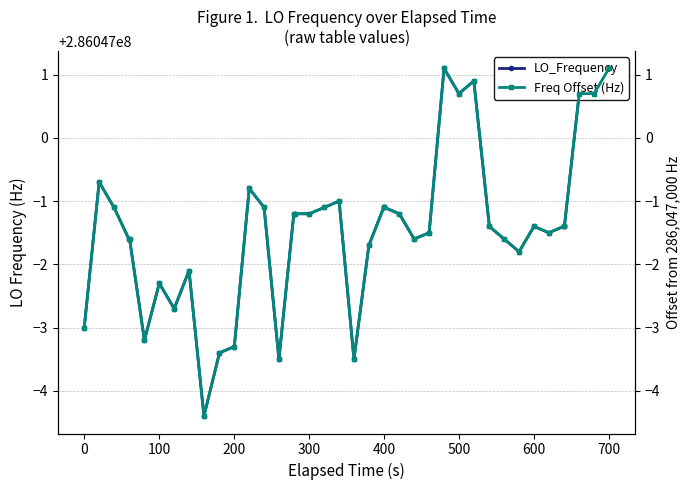

How many data points in LO_Frequency are above 286046998?

30